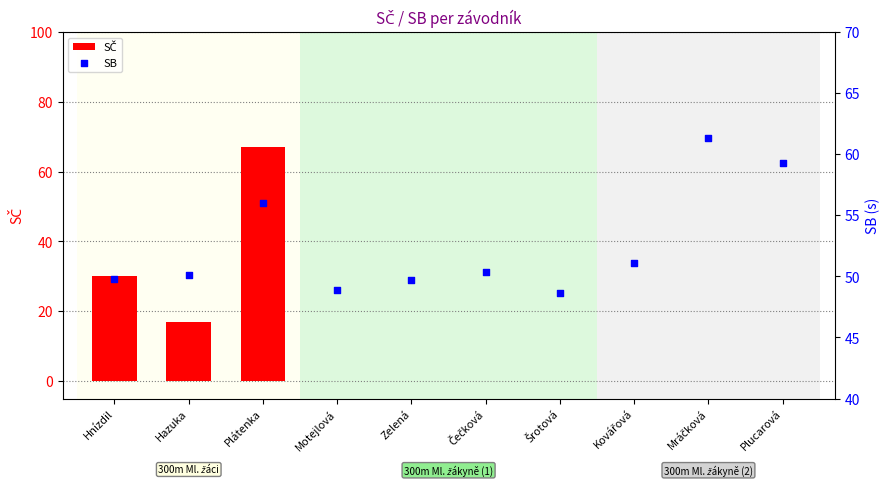

Which series has the widest spread of Y values?

SČ